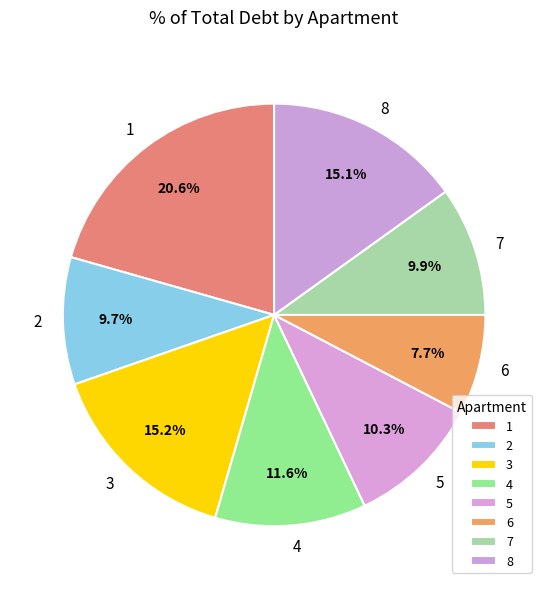

The 7 slice represents 10% of the pie. True or false?

True